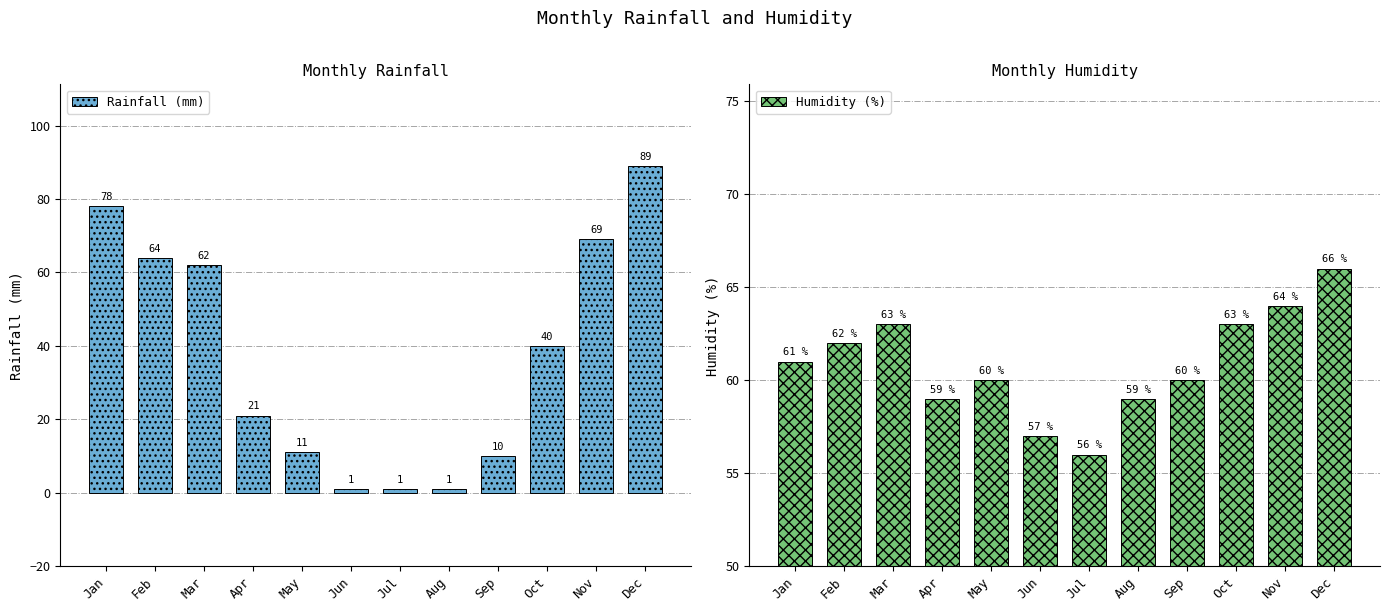

What is the difference between the Rainfall (mm) values at Jul and Apr?

20